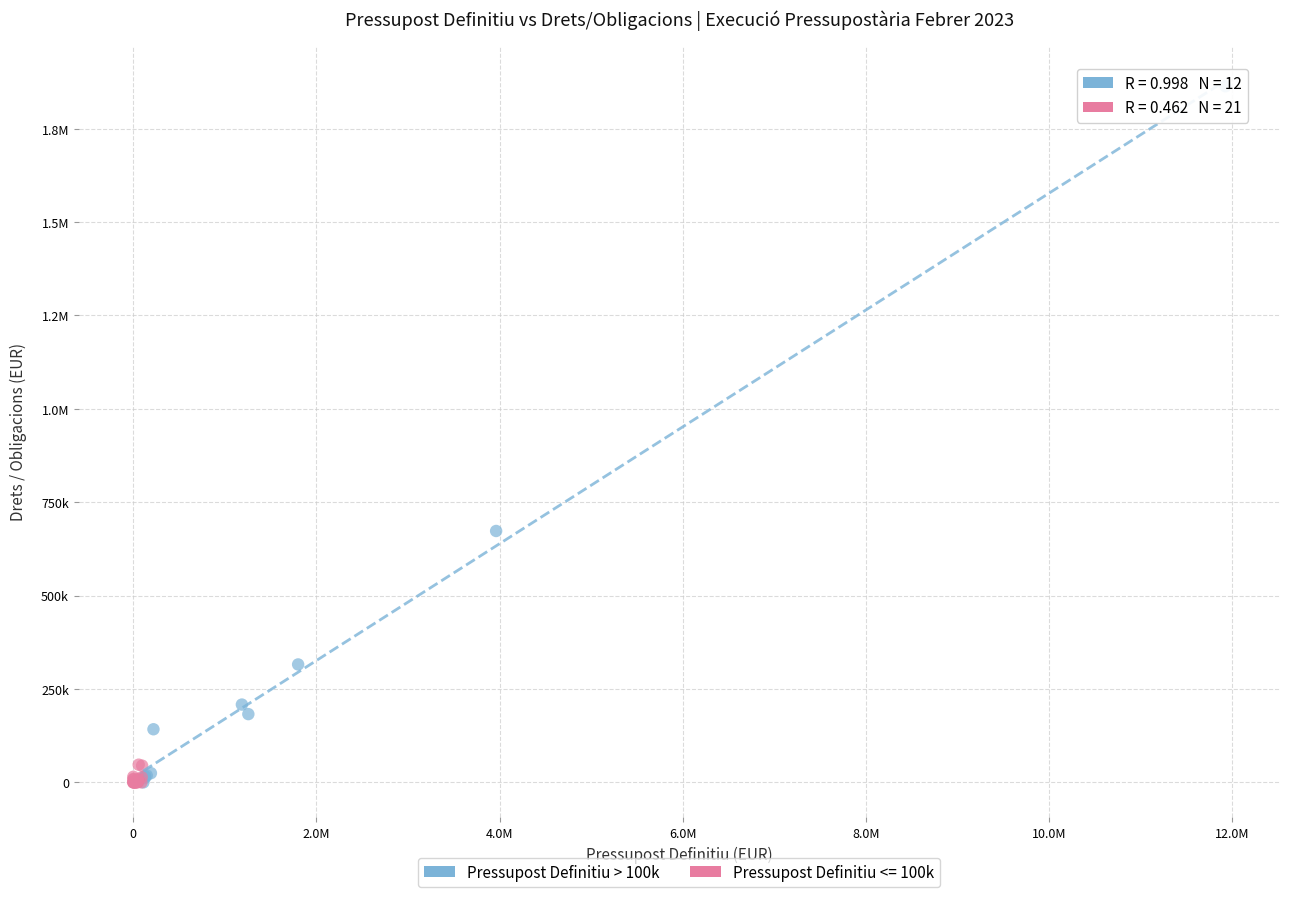

What are all the series names shown in the legend?

Pressupost Definitiu > 100k, Pressupost Definitiu <= 100k